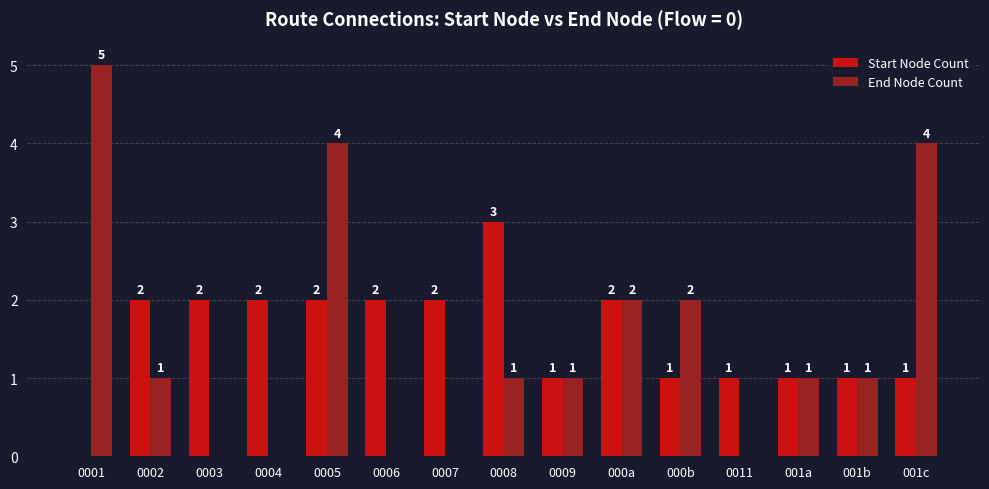

Between 0007 and 001c, which series saw the biggest shift?

End Node Count